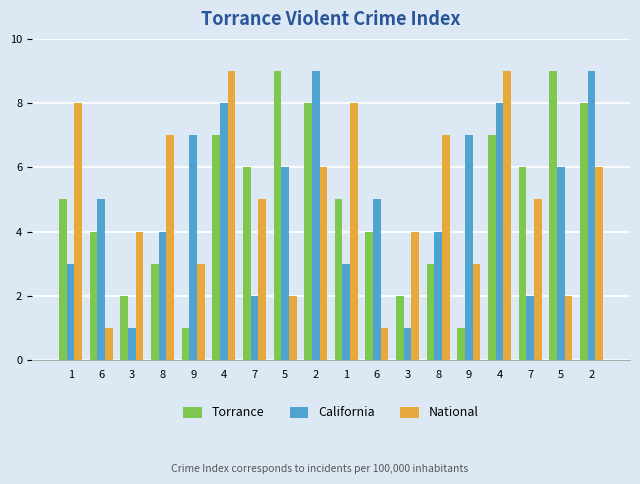

At which label does Torrance reach its minimum?

9